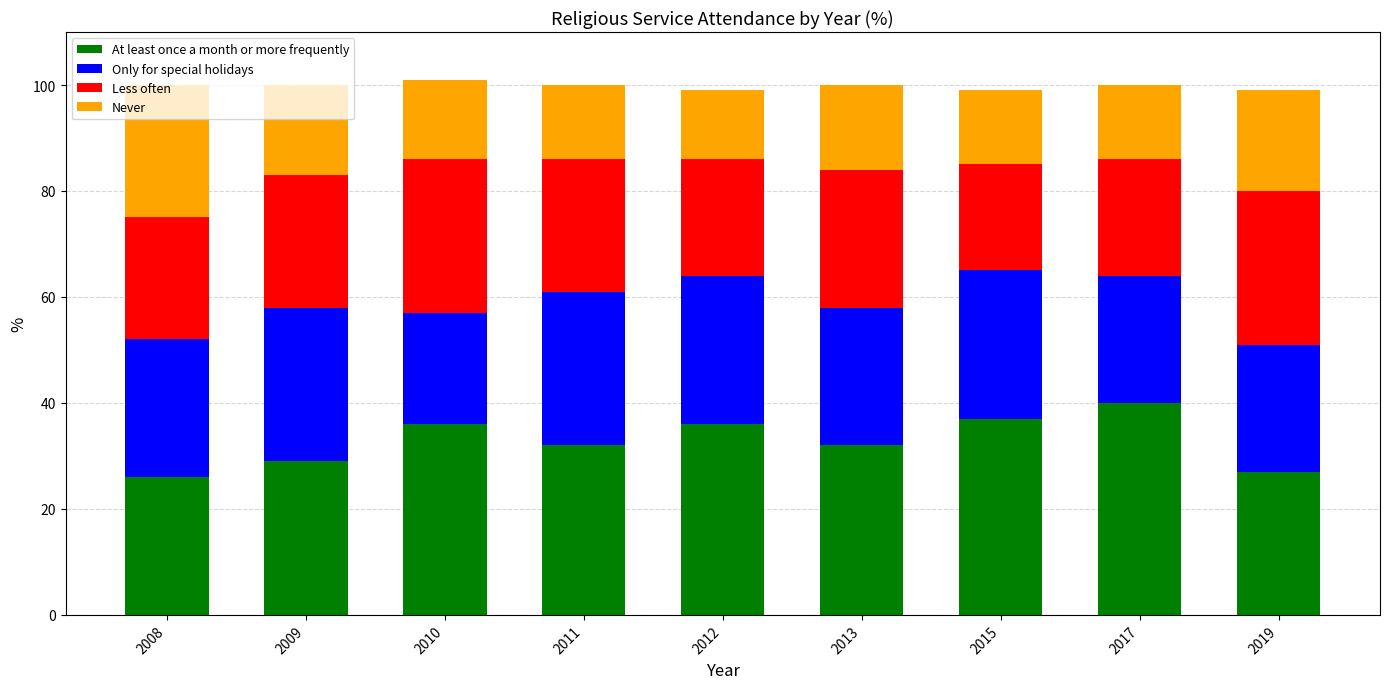

How many bars are there in total?

9